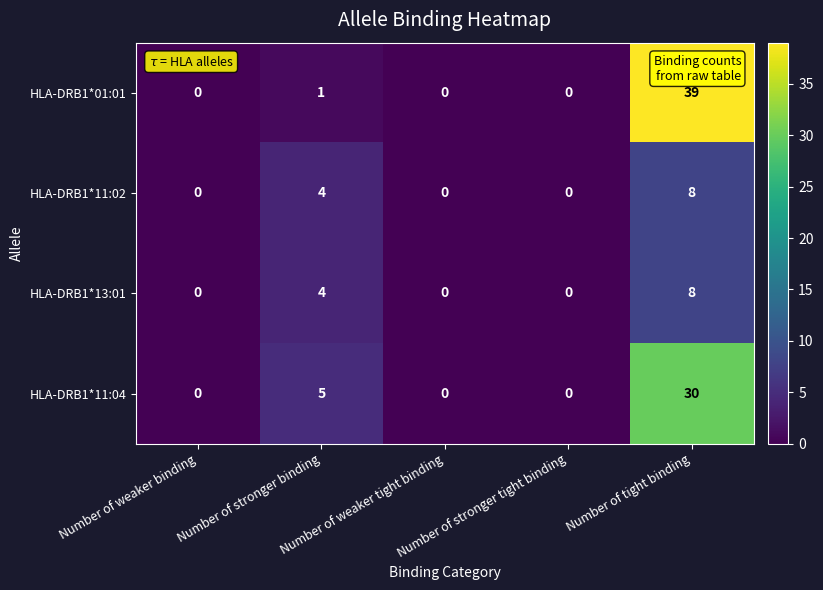

Where is HLA-DRB1*13:01 nearest to the value 4?

Number of stronger binding